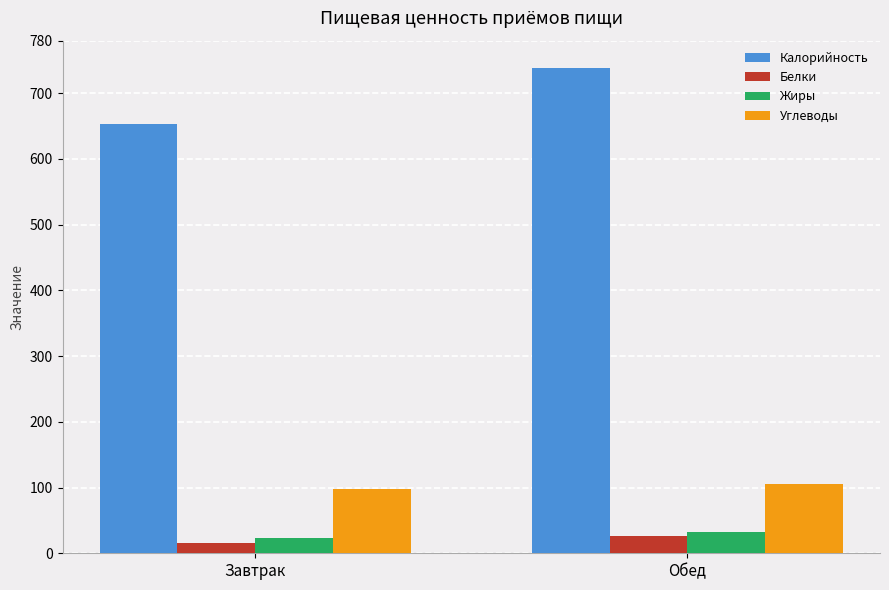

List the labels in order of Углеводы value, smallest first.

Завтрак, Обед